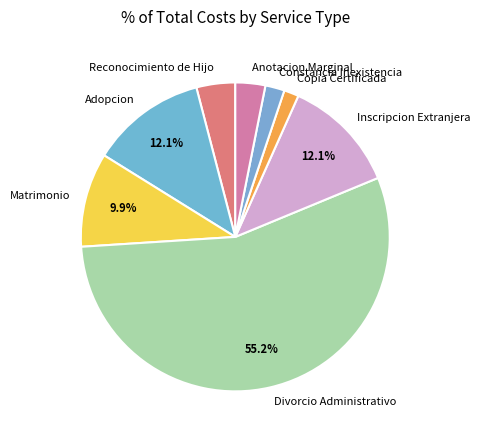

Which has a higher value, Reconocimiento de Hijo or Anotacion Marginal?

Reconocimiento de Hijo